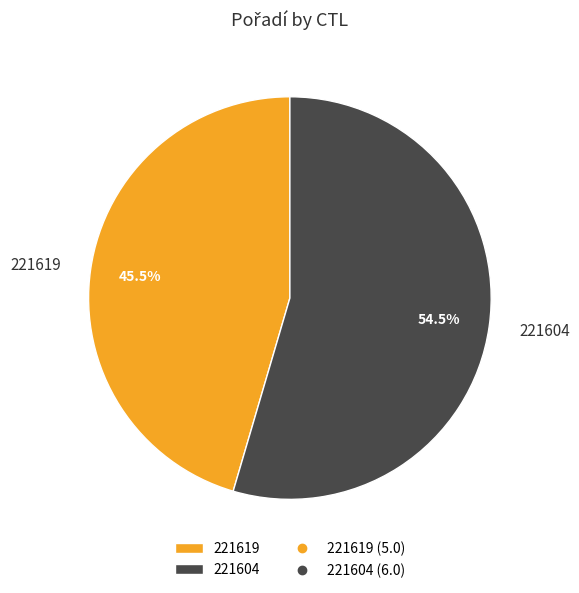

Which slice represents more than half of the pie?

221604